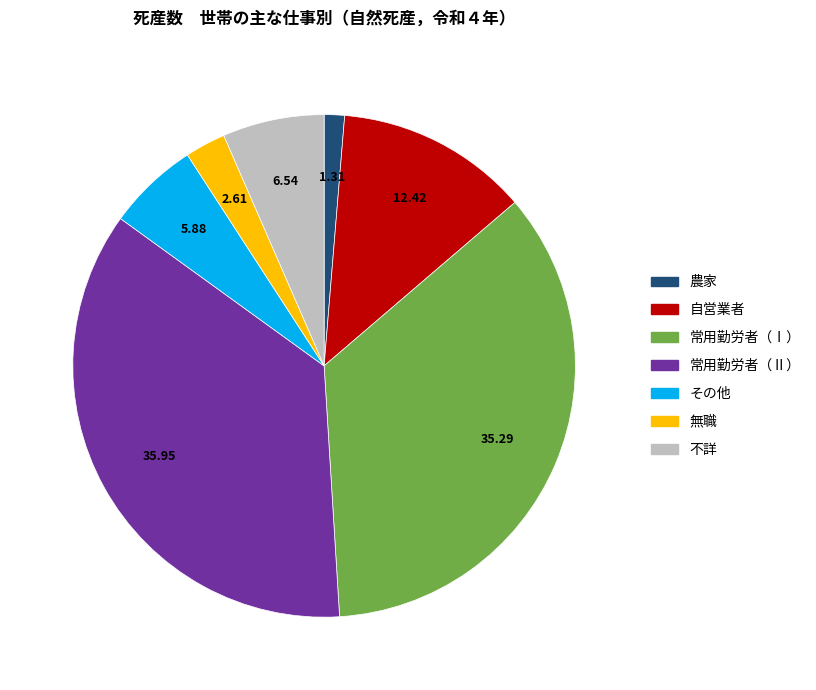

Is there a majority slice in this chart?

No